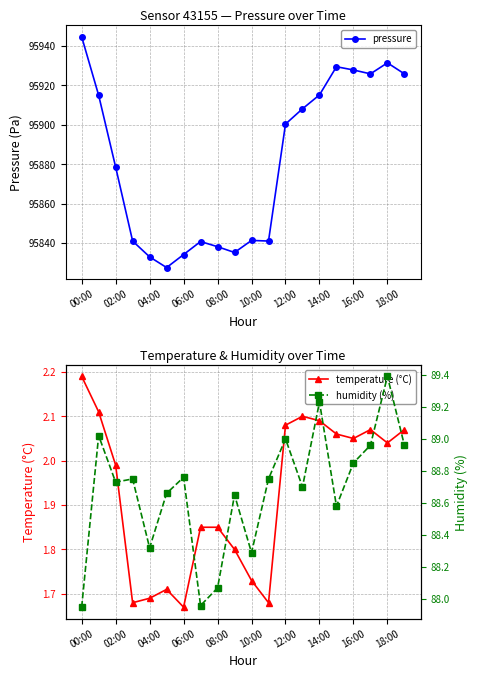

Which series has the largest total across all categories?

pressure